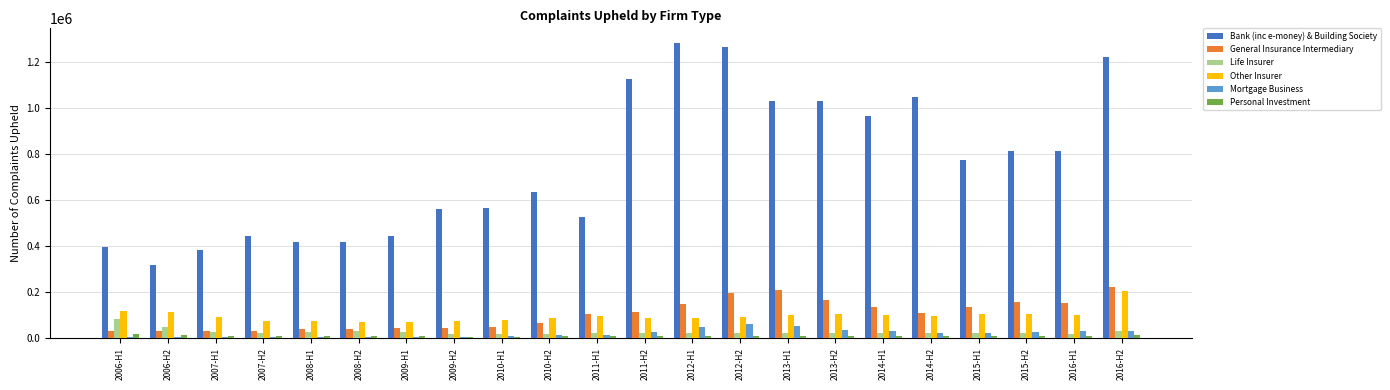

Between 2007-H2 and 2011-H2, which series saw the biggest shift?

Bank (inc e-money) & Building Society